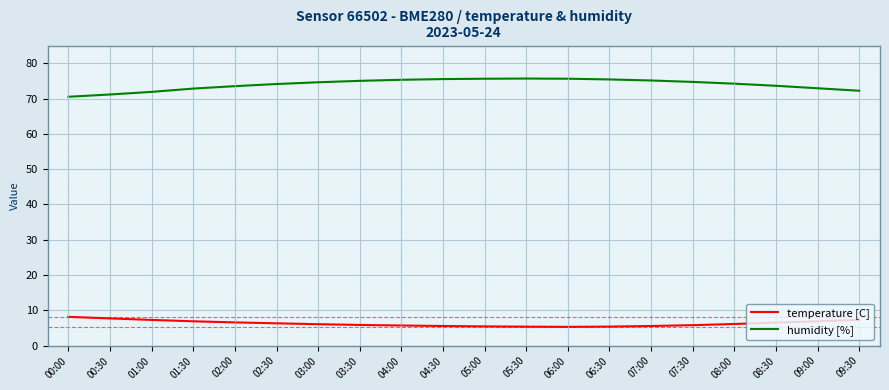

True or false: humidity [%] has a value of 71.9 at 01:00.

True